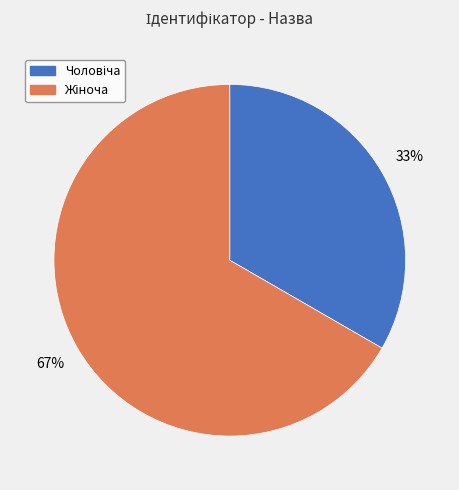

To the nearest percent, what is the average slice percentage?

50%